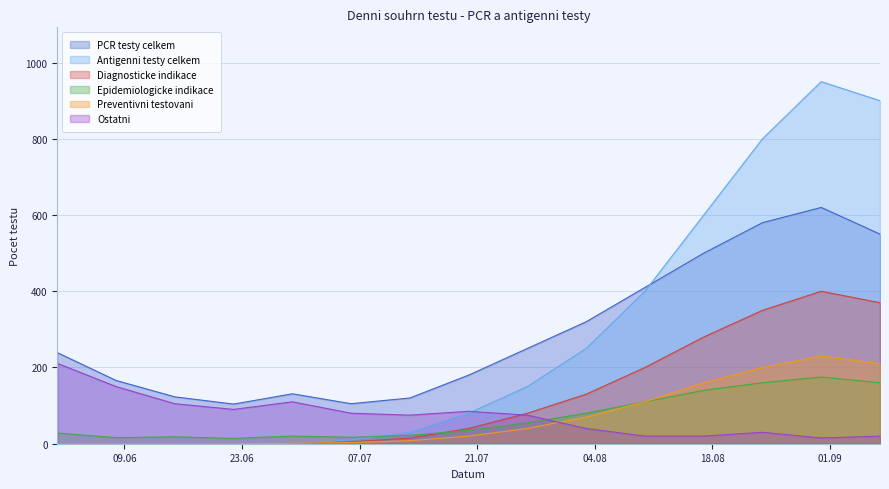

How many values in the Preventivni testovani series exceed 20?

7